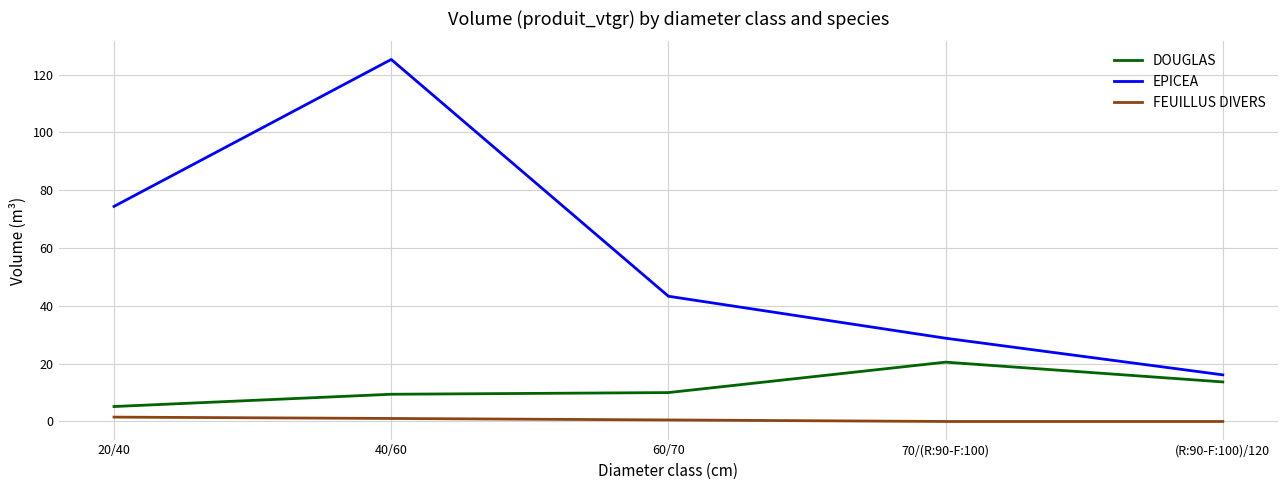

What is the spread (max minus min) of values at 70/(R:90-F:100)?

28.8